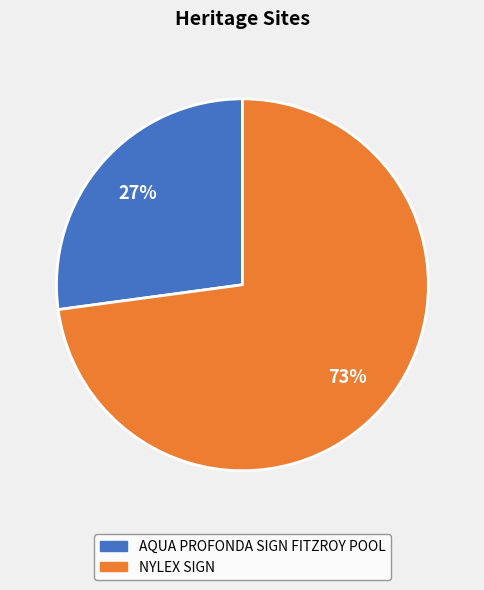

How many segments does this pie chart have?

2